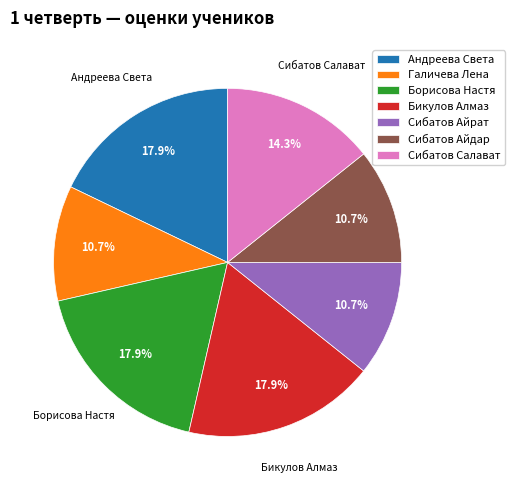

Is the sum of Сибатов Айдар and Галичева Лена greater than half?

No